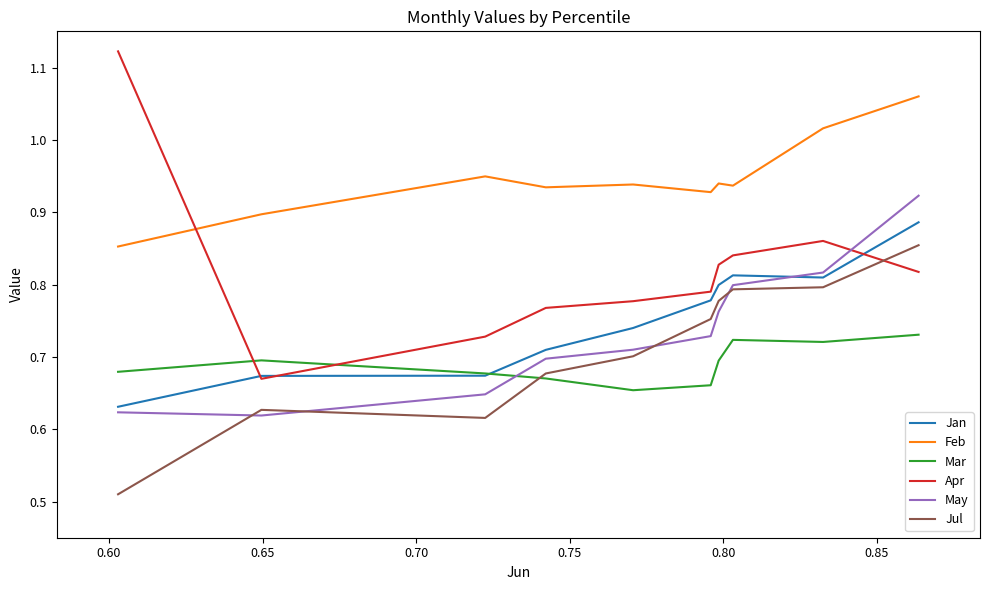

Which series has the largest total across all categories?

Feb